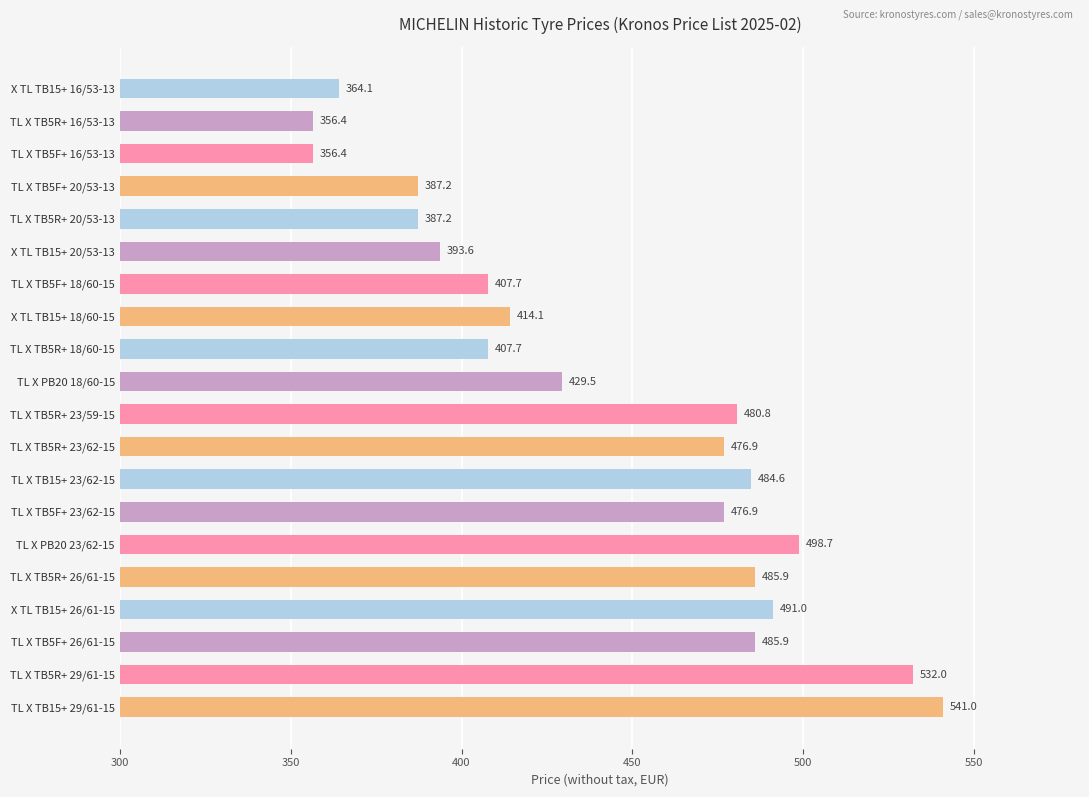

What is the label of the 1st bar from the bottom?

TL X TB15+ 29/61-15